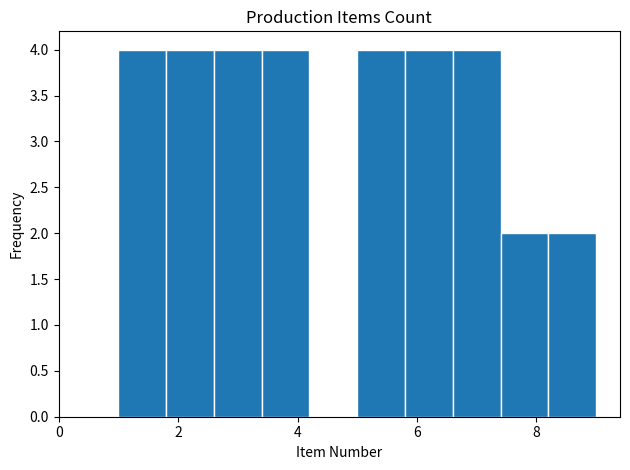

How tall is the bar that spans 3.4 to 4.2 on the x-axis? The values are not printed on the chart, so give them approximately, as read against the axis.

4